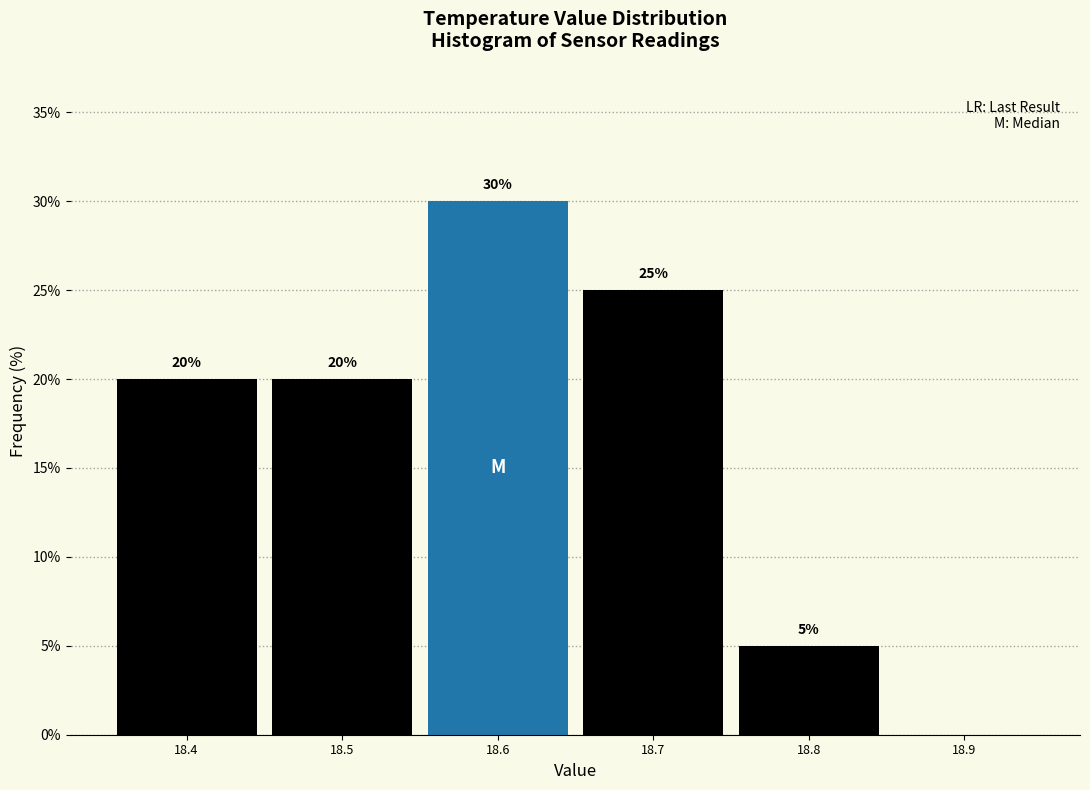

Over which range of the x-axis is the bar tallest?

18.55 to 18.65